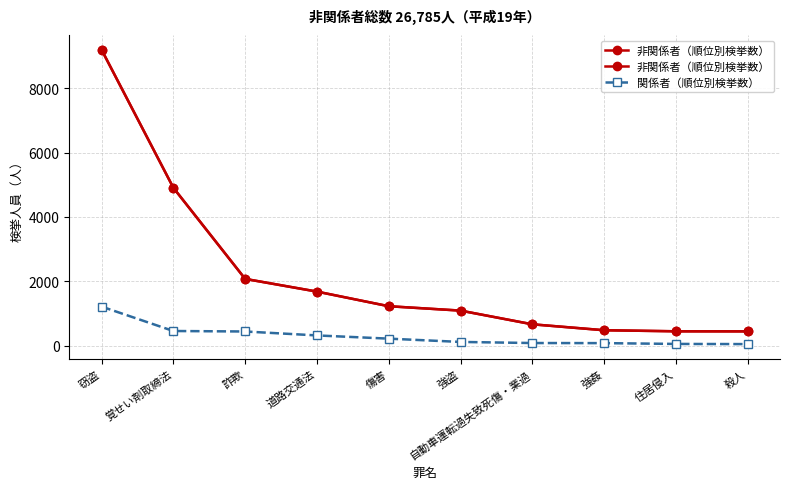

Reading left to right, extract all data points from this chart.

非関係者（順位別検挙数）: 9189	4906	2079	1685	1231	1095	670	486	453	451
関係者（順位別検挙数）: 1219	462	447	325	225	123	89	86	61	56